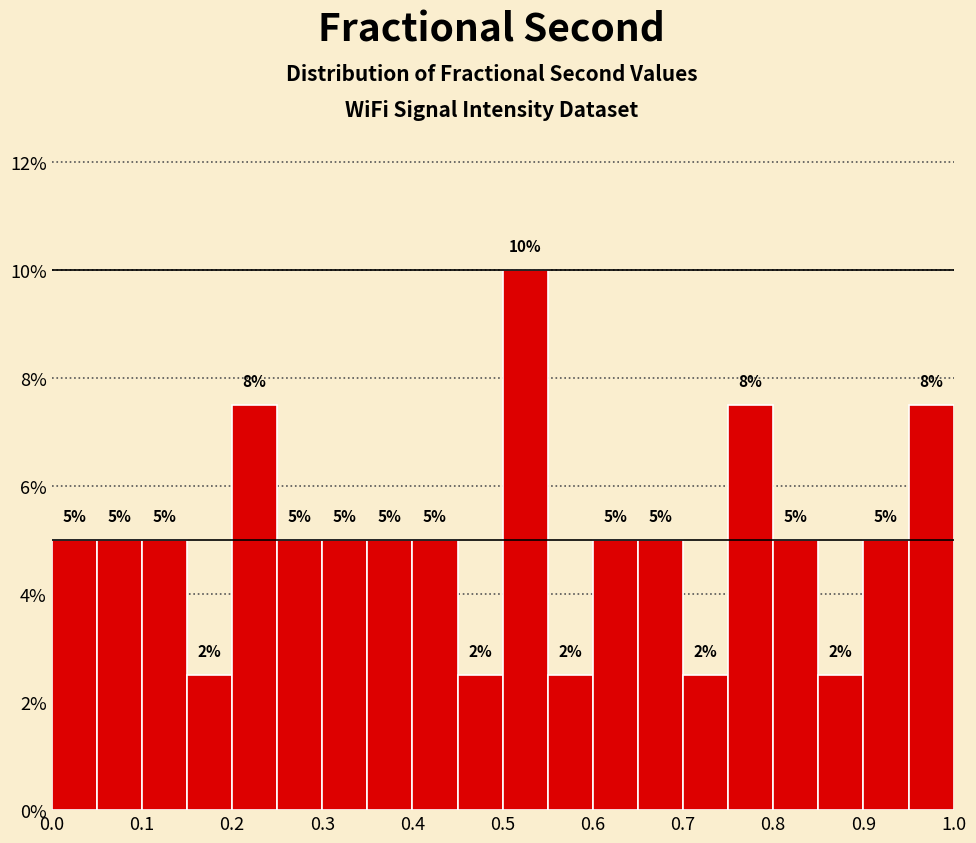

Over which range of the x-axis is the bar tallest?

0.50 to 0.55